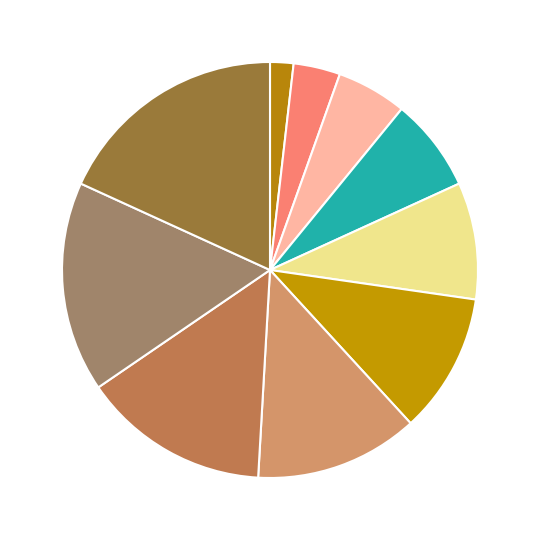

Count the number of slices in the pie.

10